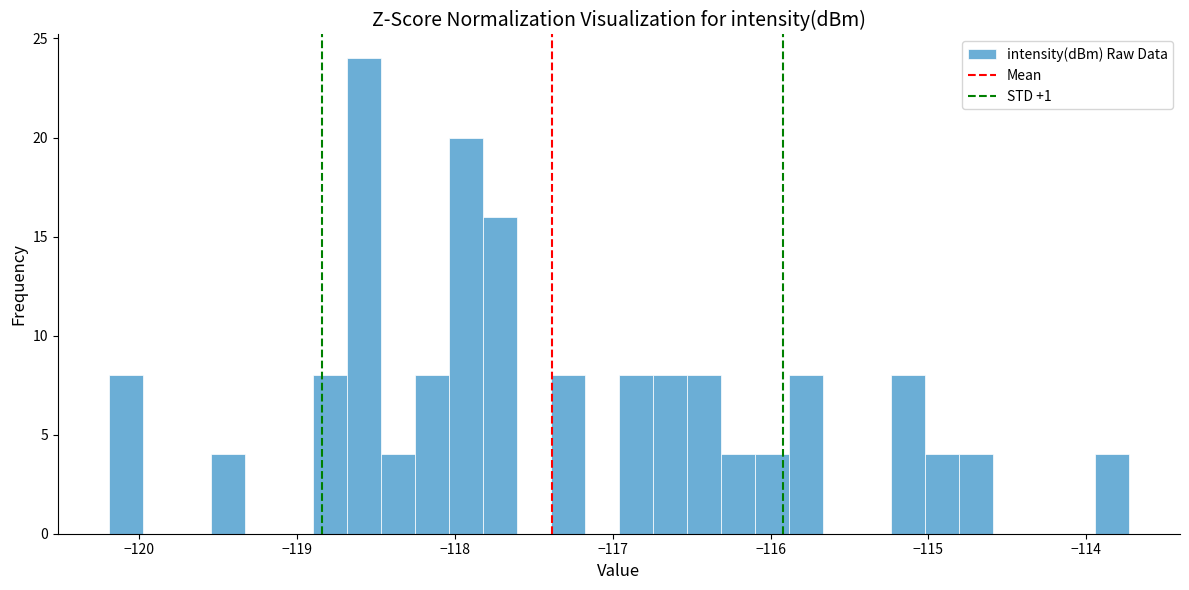

Read against the x-axis, roughly where is the centre of the tallest bar?

-118.6